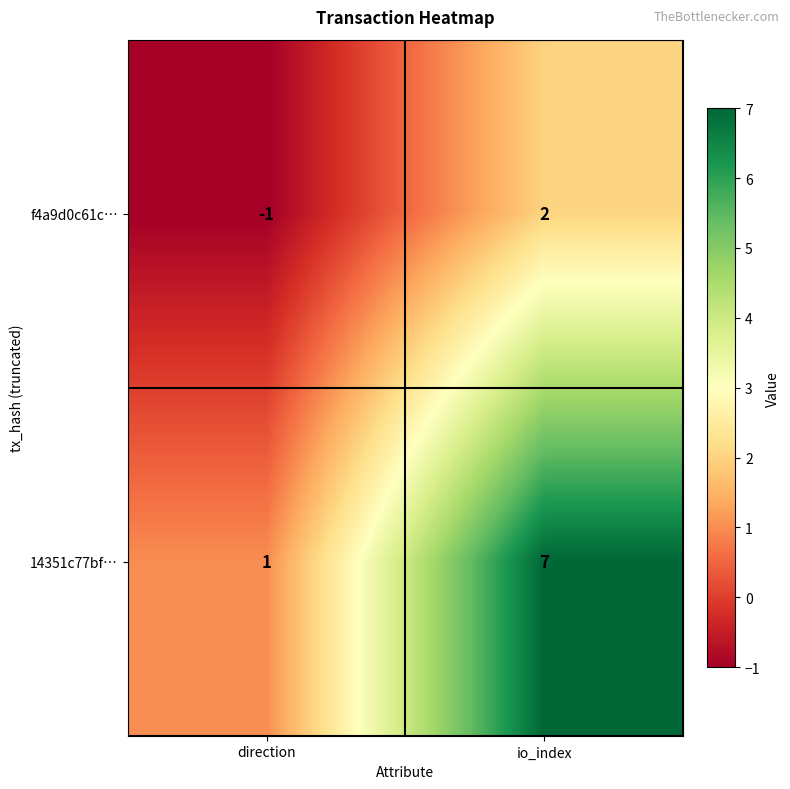

Rank the series by their average value, from highest to lowest.

14351c77bf…, f4a9d0c61c…